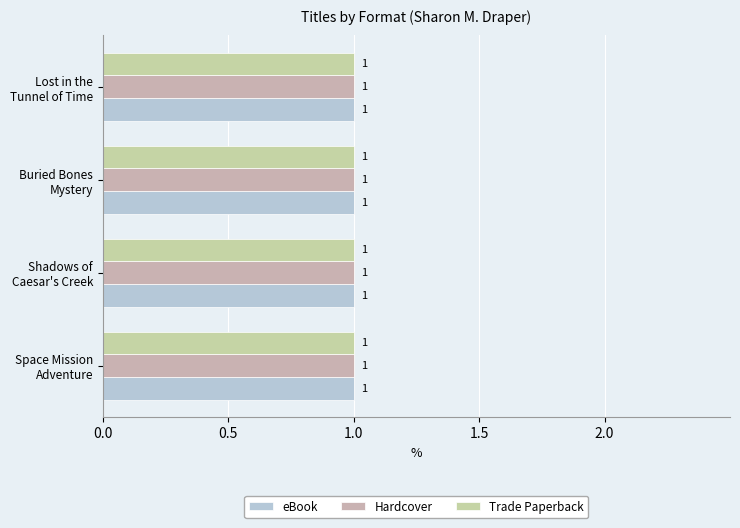

Rank the series at Shadows of Caesar's Creek from lowest to highest value.

eBook, Hardcover, Trade Paperback